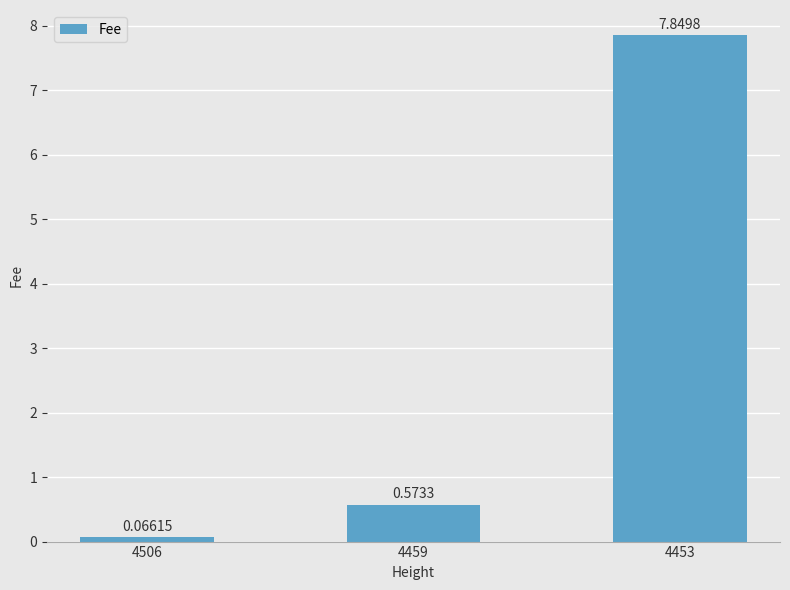

Which has a higher value, 4459 or 4506?

4459